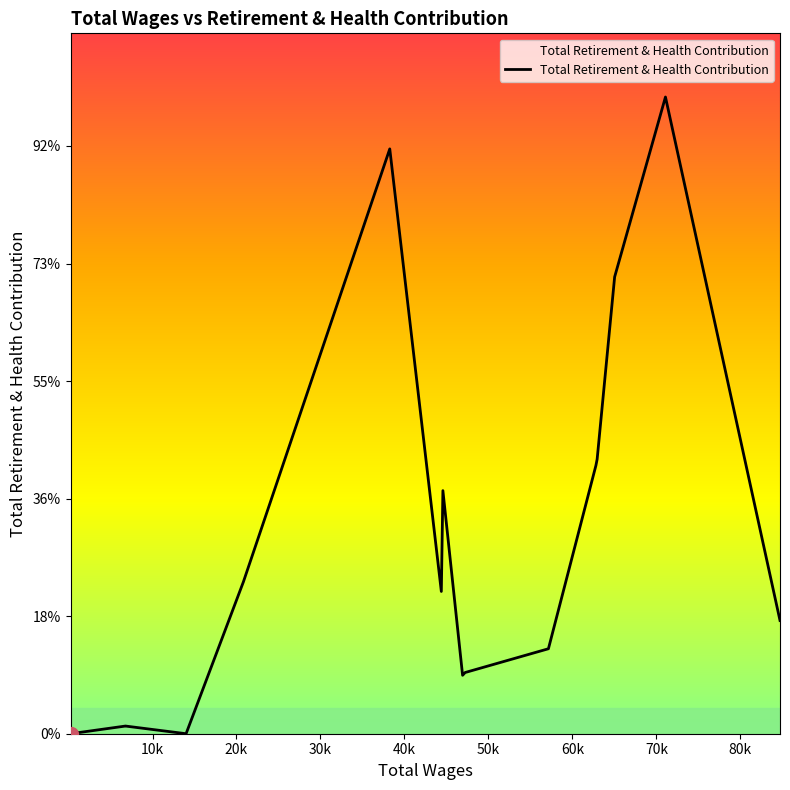

Reading left to right, what are all the values shown in this chart?

0	328	324	0	6463	24875	6051	10340	2485	2603	3614	11410	11675	19430	27082	4815